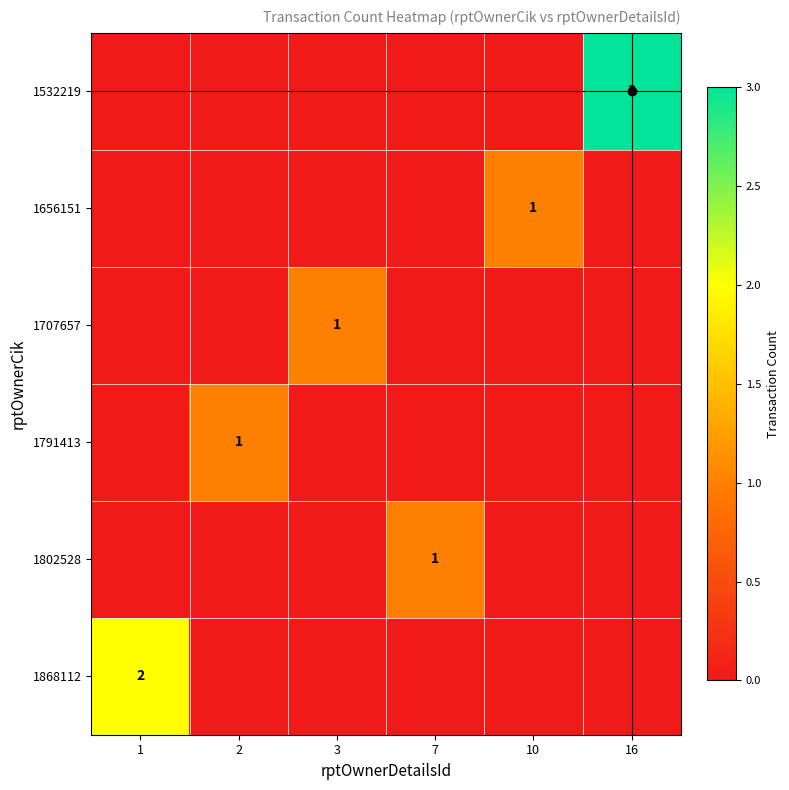

Is it true that 1802528 equals 1 at 7?

True